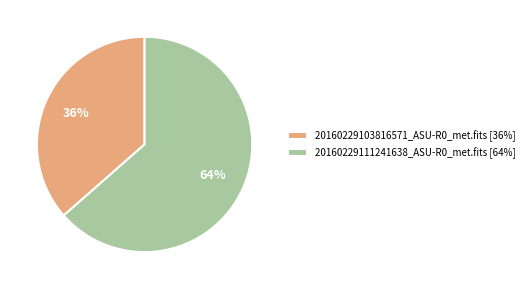

To the nearest percent, what portion does 20160229111241638_ASU-R0_met.fits represent?

64%